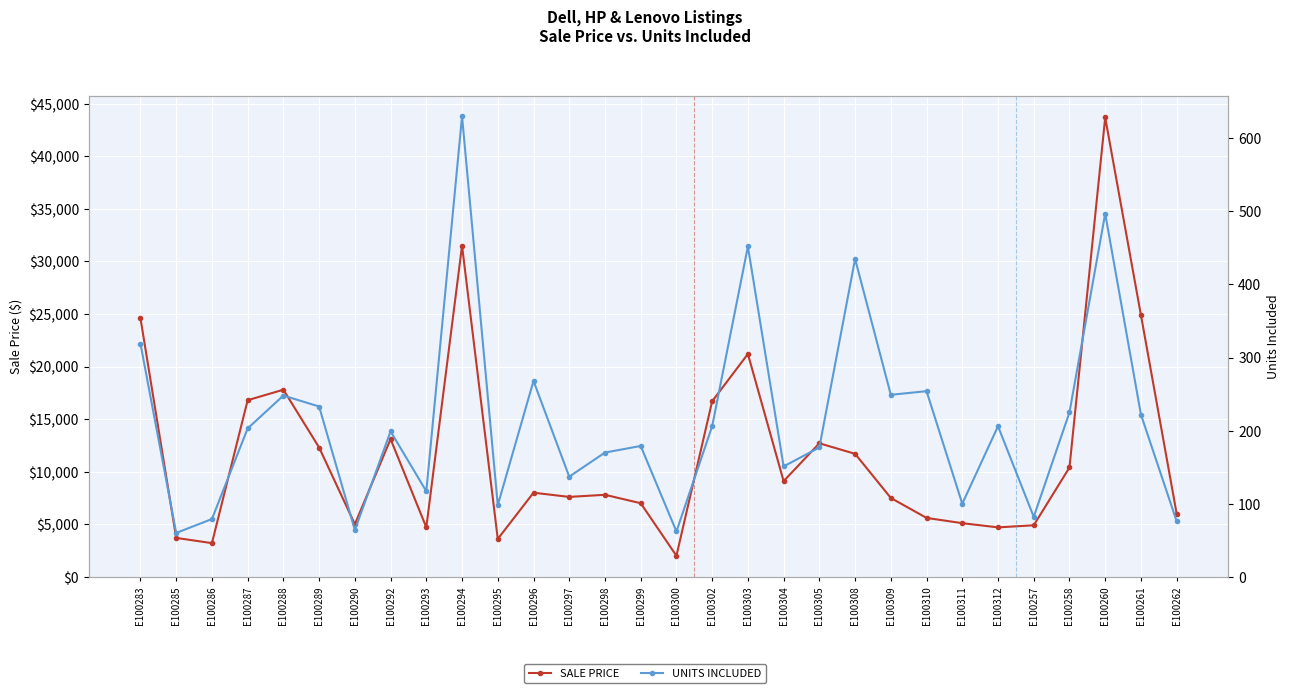

Which series changed the most between E100305 and E100260?

SALE PRICE